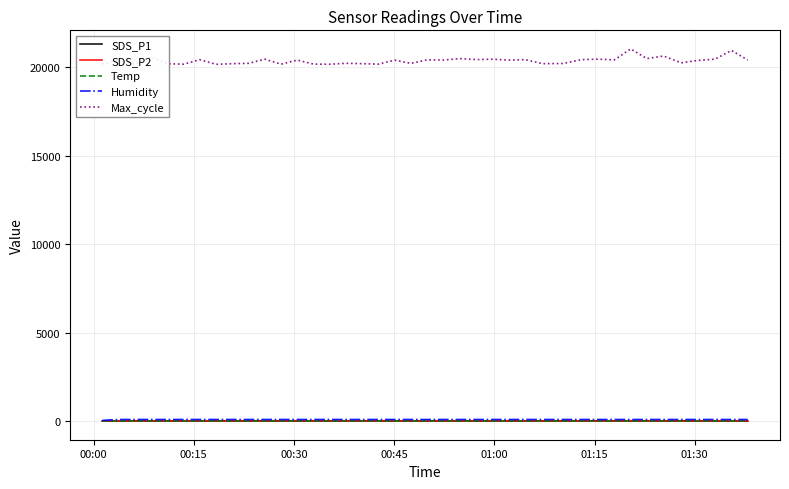

Which series has the largest range (max minus min)?

Max_cycle